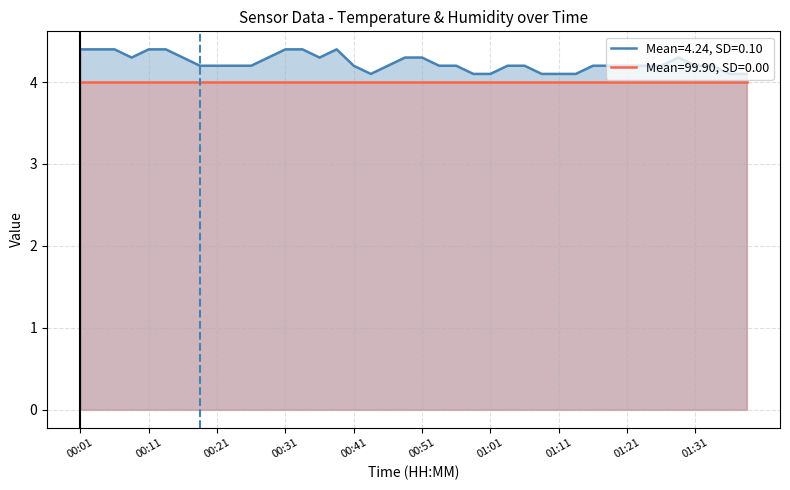

Rank the categories by value from highest to lowest.

00:01, 00:04, 00:06, 00:11, 00:14, 00:31, 00:34, 00:39, 00:09, 00:16, 00:29, 00:36, 00:49, 00:51, 01:29, 00:19, 00:21, 00:24, 00:26, 00:41, 00:46, 00:54, 00:56, 01:04, 01:06, 01:16, 01:19, 01:21, 01:24, 01:26, 01:31, 01:34, 00:44, 00:59, 01:01, 01:09, 01:11, 01:14, 01:36, 01:39